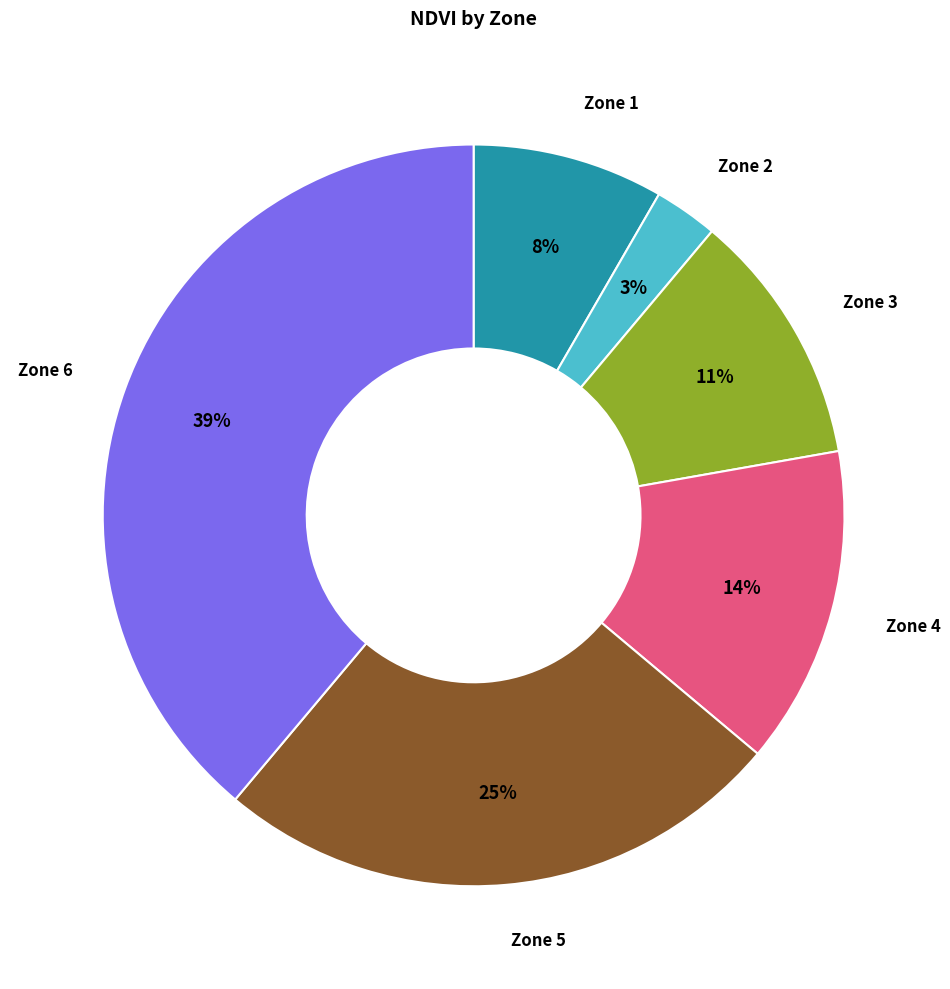

Is there any slice that represents more than half of the pie?

No